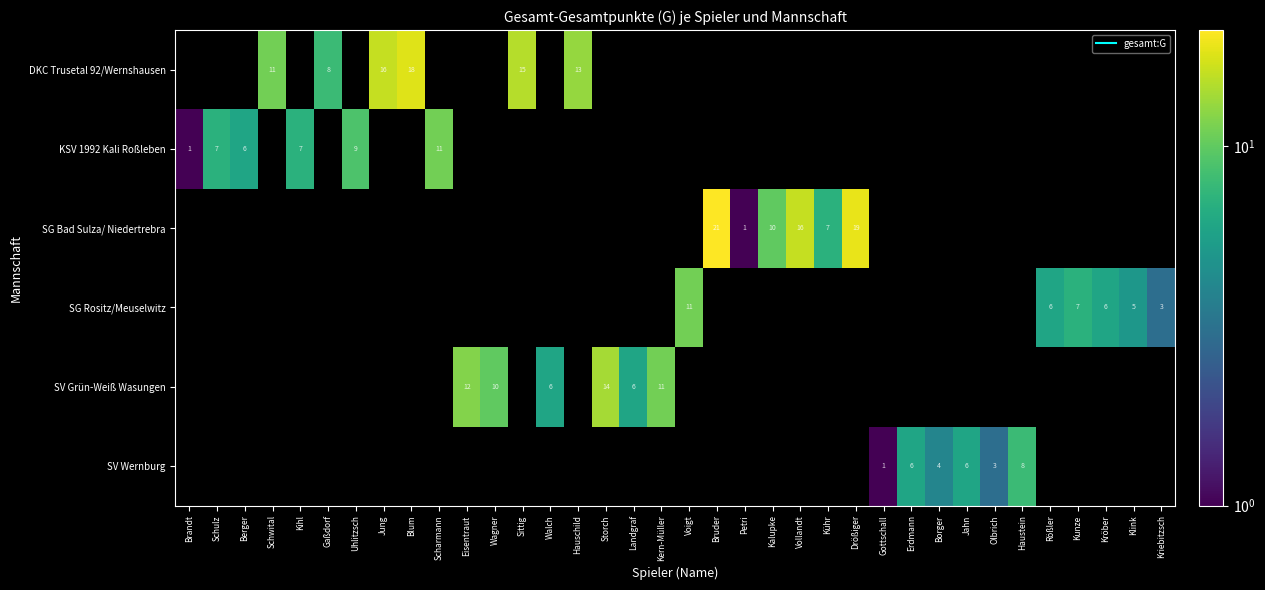

List the series in order of their peak value, lowest first.

SV Wernburg, KSV 1992 Kali Roßleben, SG Rositz/Meuselwitz, SV Grün-Weiß Wasungen, DKC Trusetal 92/Wernshausen, SG Bad Sulza/ Niedertrebra